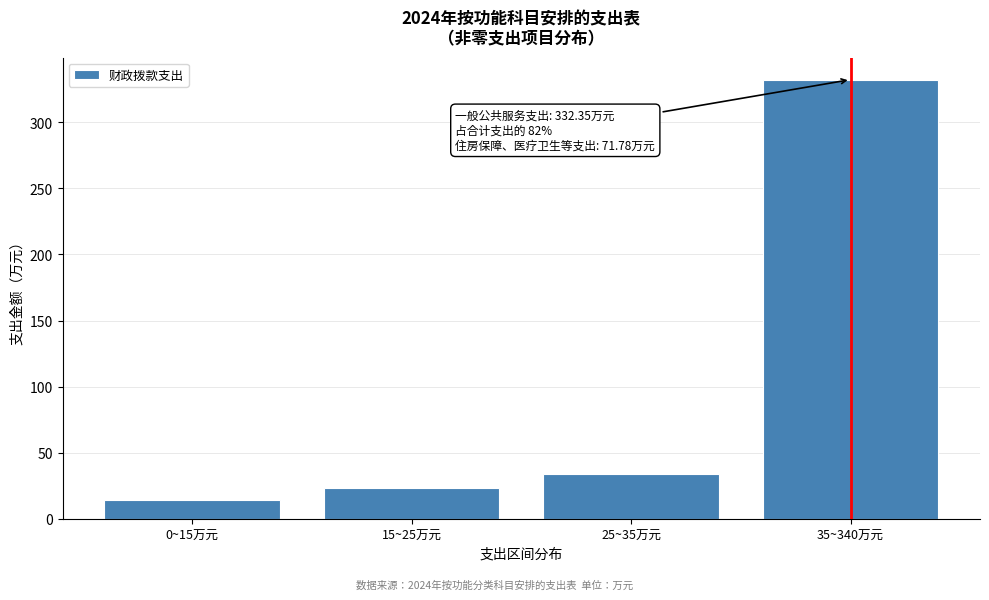

Reading left to right, what are all the values shown in this chart?

0~15万元=14.5	15~25万元=23.6	25~35万元=33.7	35~340万元=332.4